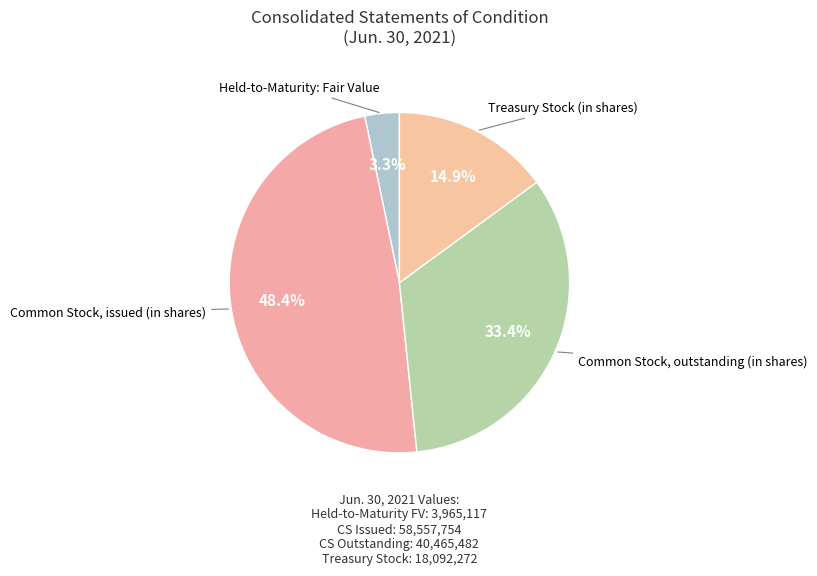

How many slices are in this pie chart?

4